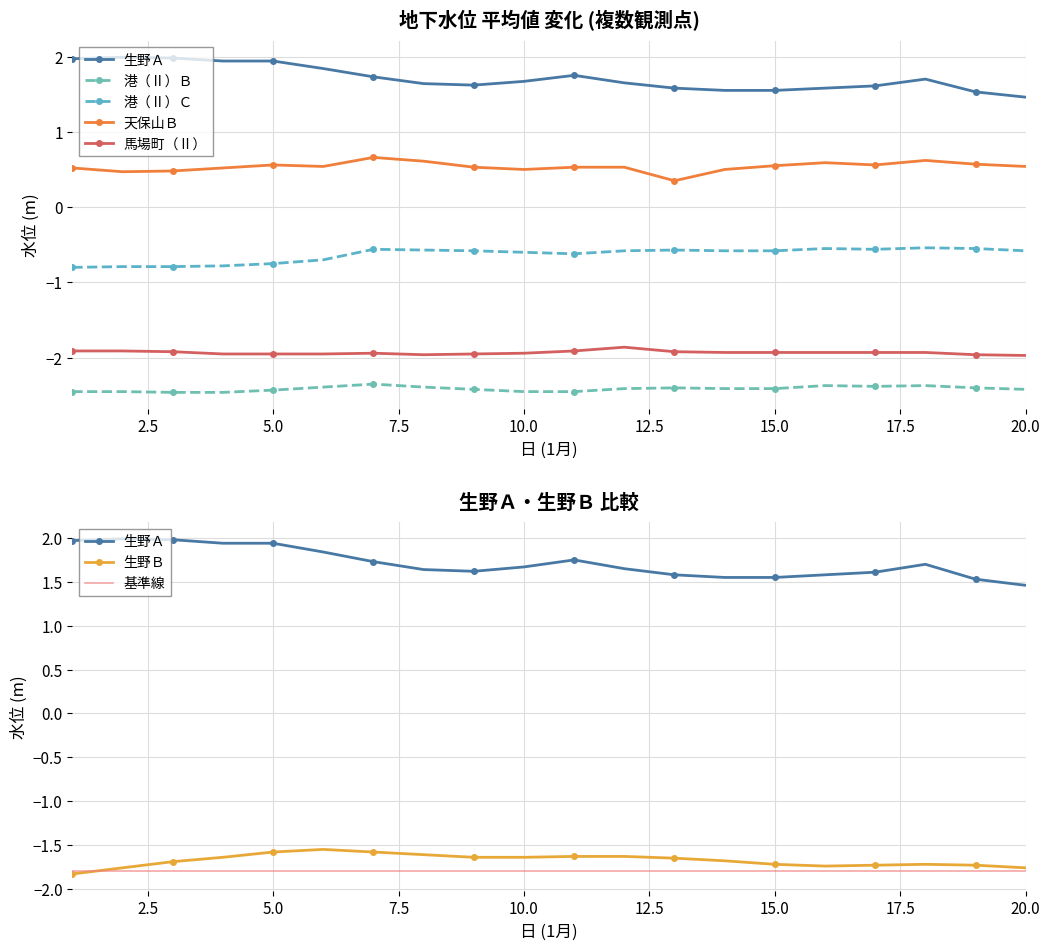

Which category has the lowest value in the 生野Ａ series?

20